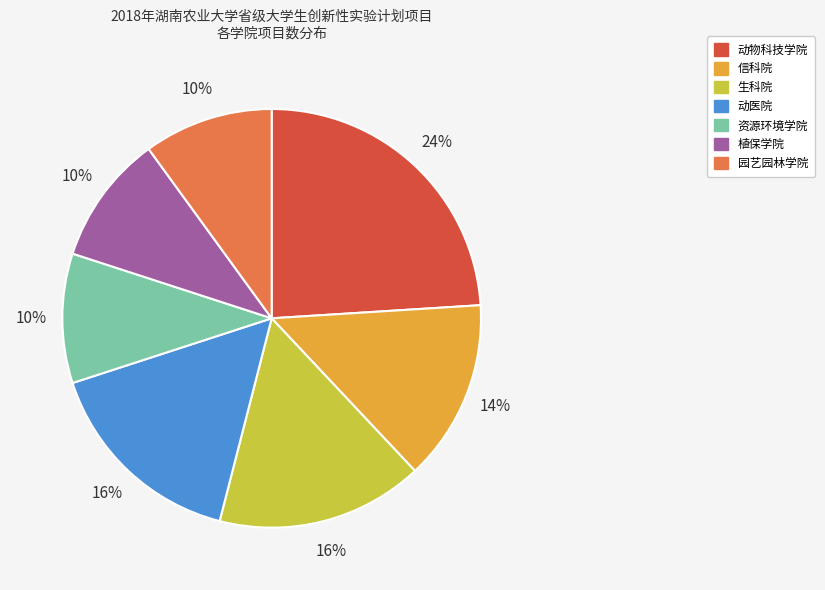

To the nearest percent, what is the difference between the 资源环境学院 and 动医院 slice percentages?

6%